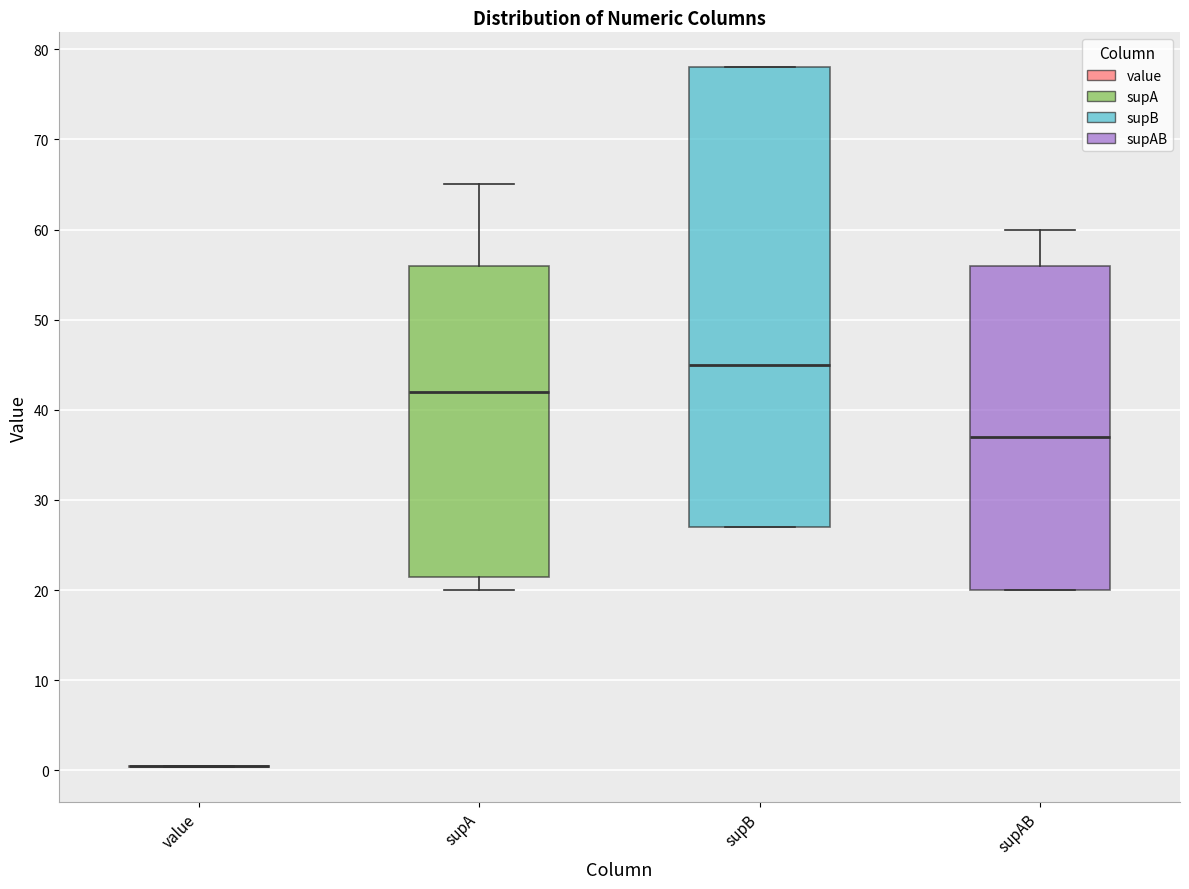

Where does the median line of the box for supAB sit on the y-axis? The values are not printed on the chart, so give them approximately, as read against the axis.

37